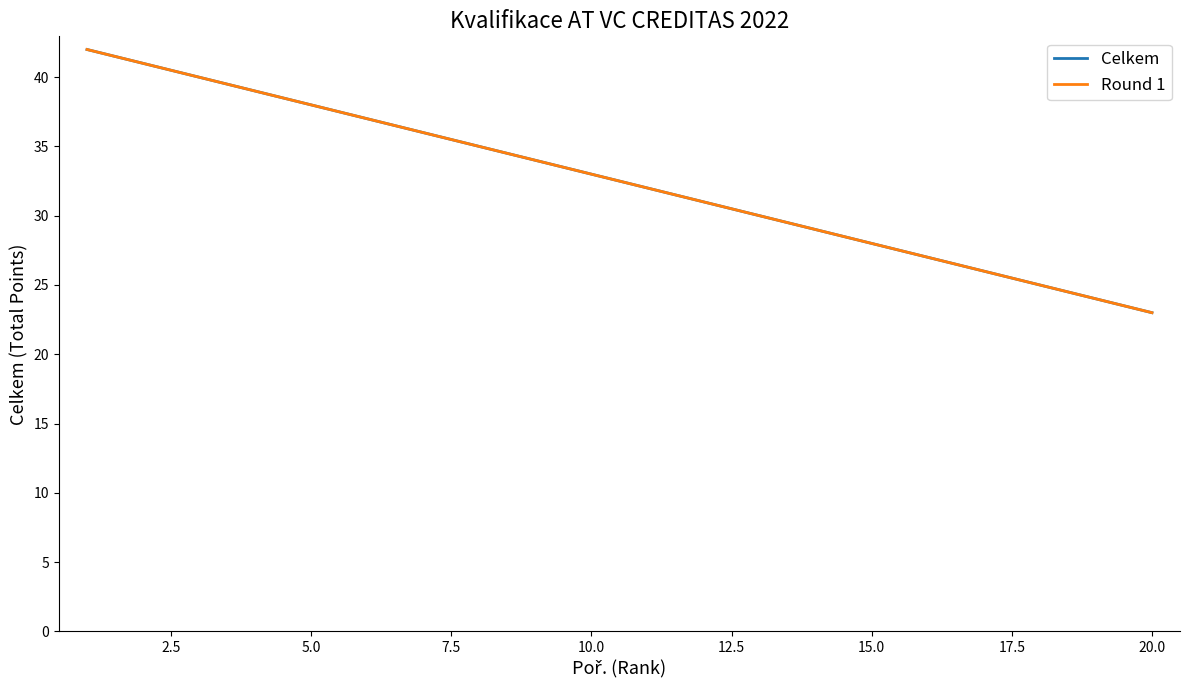

True or false: Round 1 and Celkem intersect in this chart.

False